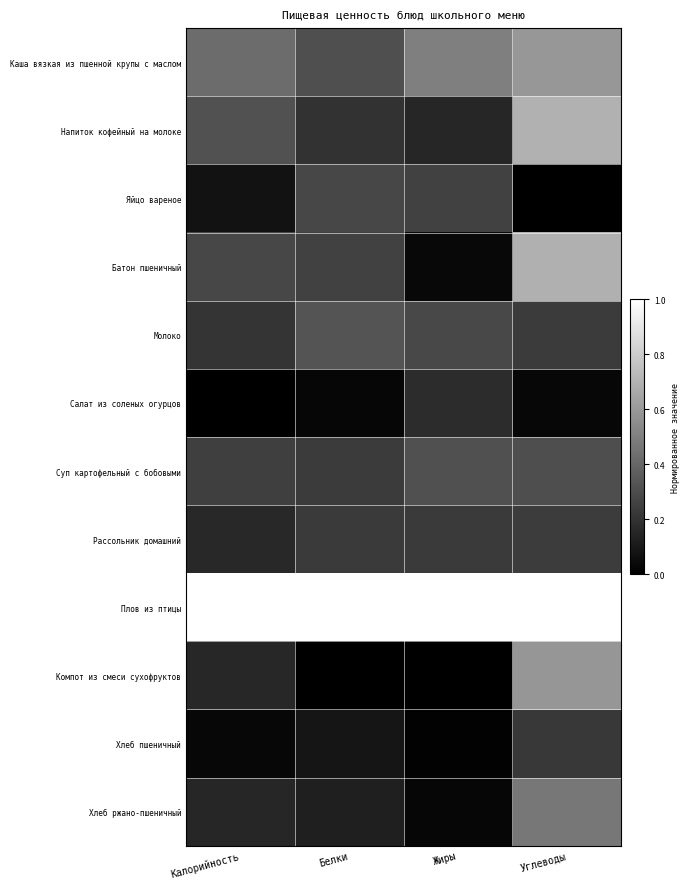

Reading left to right, what are all the values shown in this chart?

Каша вязкая из пшенной крупы с маслом: Калорийность=0.4	Белки=0.3	Жиры=0.5	Углеводы=0.6
Напиток кофейный на молоке: Калорийность=0.3	Белки=0.2	Жиры=0.2	Углеводы=0.7
Яйцо вареное: Калорийность=0.1	Белки=0.3	Жиры=0.3	Углеводы=0.0
Батон пшеничный: Калорийность=0.3	Белки=0.3	Жиры=0.0	Углеводы=0.7
Молоко: Калорийность=0.2	Белки=0.3	Жиры=0.3	Углеводы=0.2
Салат из соленых огурцов: Калорийность=0.0	Белки=0.0	Жиры=0.2	Углеводы=0.0
Суп картофельный с бобовыми: Калорийность=0.2	Белки=0.2	Жиры=0.3	Углеводы=0.3
Рассольник домашний: Калорийность=0.2	Белки=0.2	Жиры=0.2	Углеводы=0.2
Плов из птицы: Калорийность=1.0	Белки=1.0	Жиры=1.0	Углеводы=1.0
Компот из смеси сухофруктов: Калорийность=0.2	Белки=0.0	Жиры=0.0	Углеводы=0.6
Хлеб пшеничный: Калорийность=0.0	Белки=0.1	Жиры=0.0	Углеводы=0.2
Хлеб ржано-пшеничный: Калорийность=0.1	Белки=0.1	Жиры=0.0	Углеводы=0.5